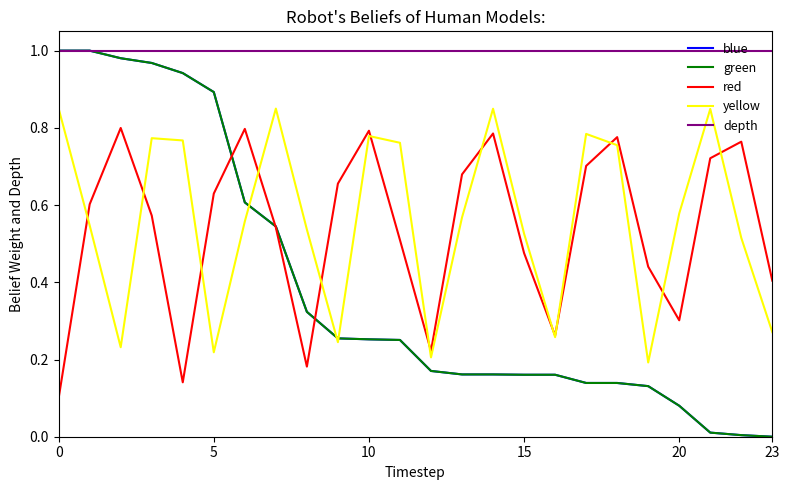

True or false: yellow and blue intersect in this chart.

True